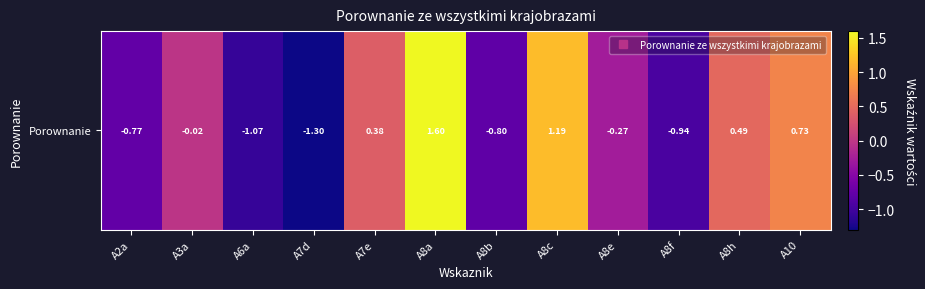

What is the change in value from A3a to A8f?

-0.9